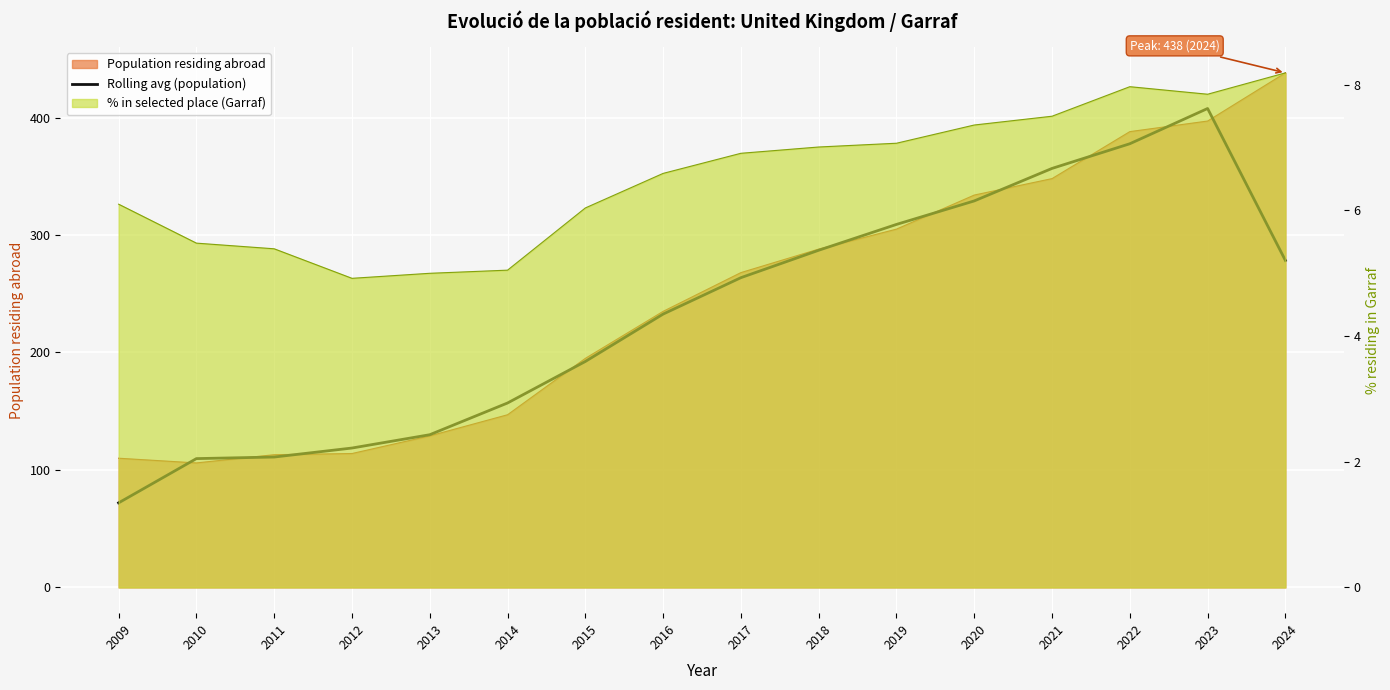

Reading left to right, list all the values displayed in this chart.

72.0	109.7	111.0	118.7	130.0	157.0	192.3	232.7	263.7	287.0	309.0	329.0	356.7	377.7	407.7	278.3